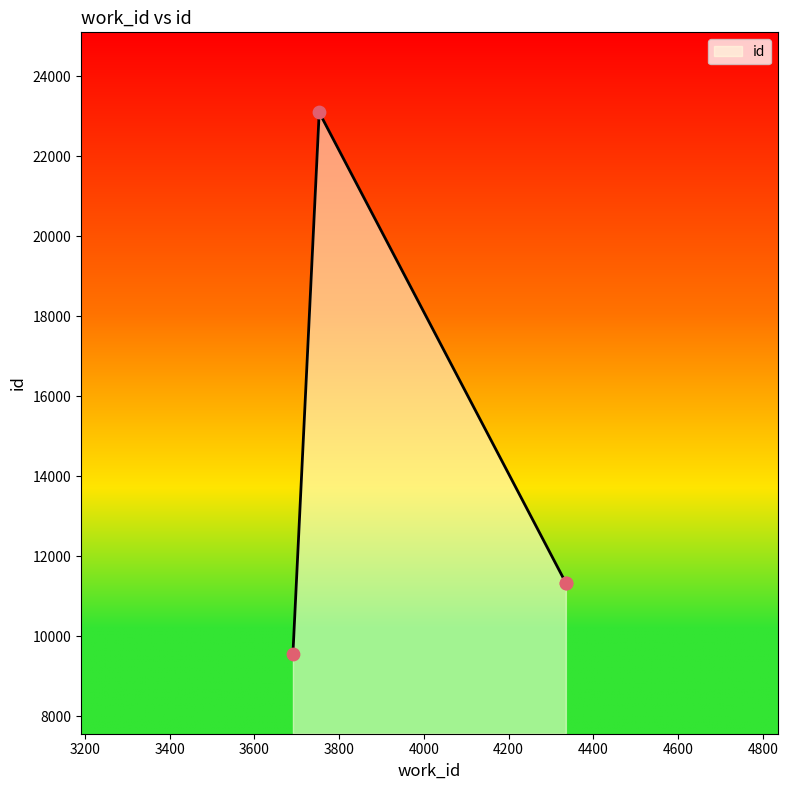

What is the ratio of the value at 3753 to the value at 3691?

2.4